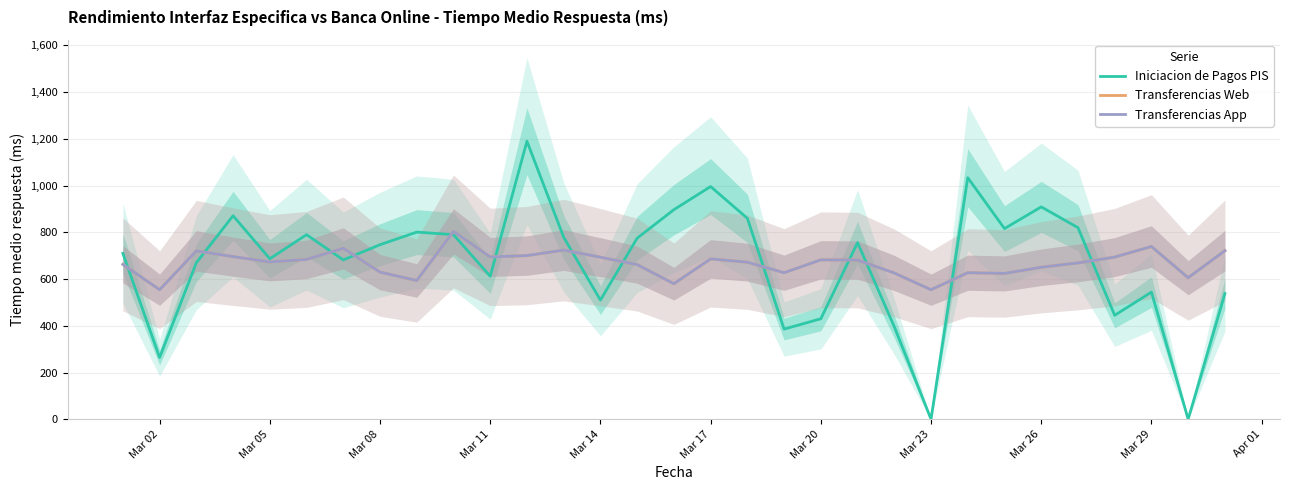

How many data points in Transferencias Web are less than 673?

15